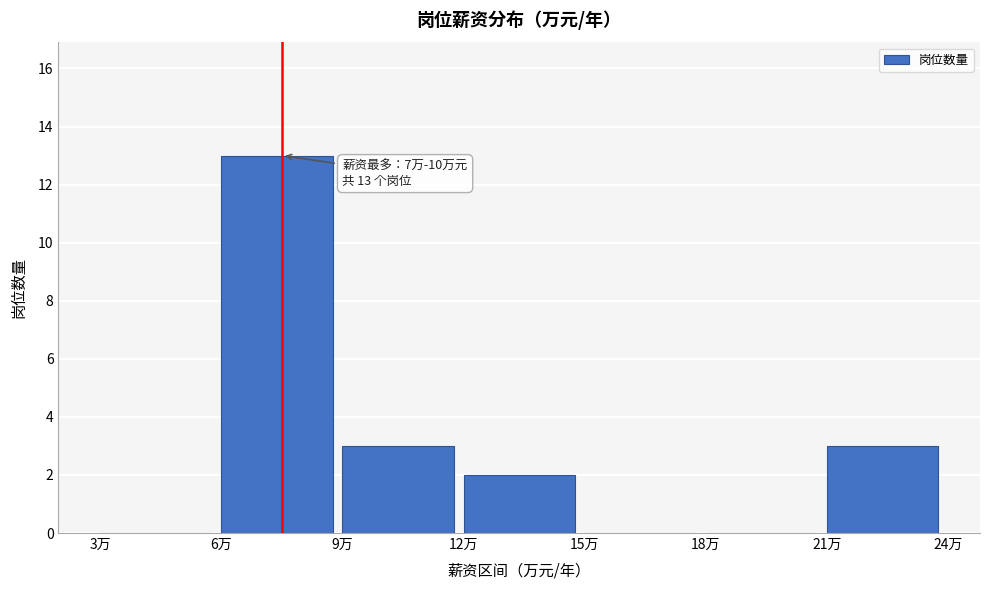

Over which range of the x-axis is the bar tallest?

6 to 9